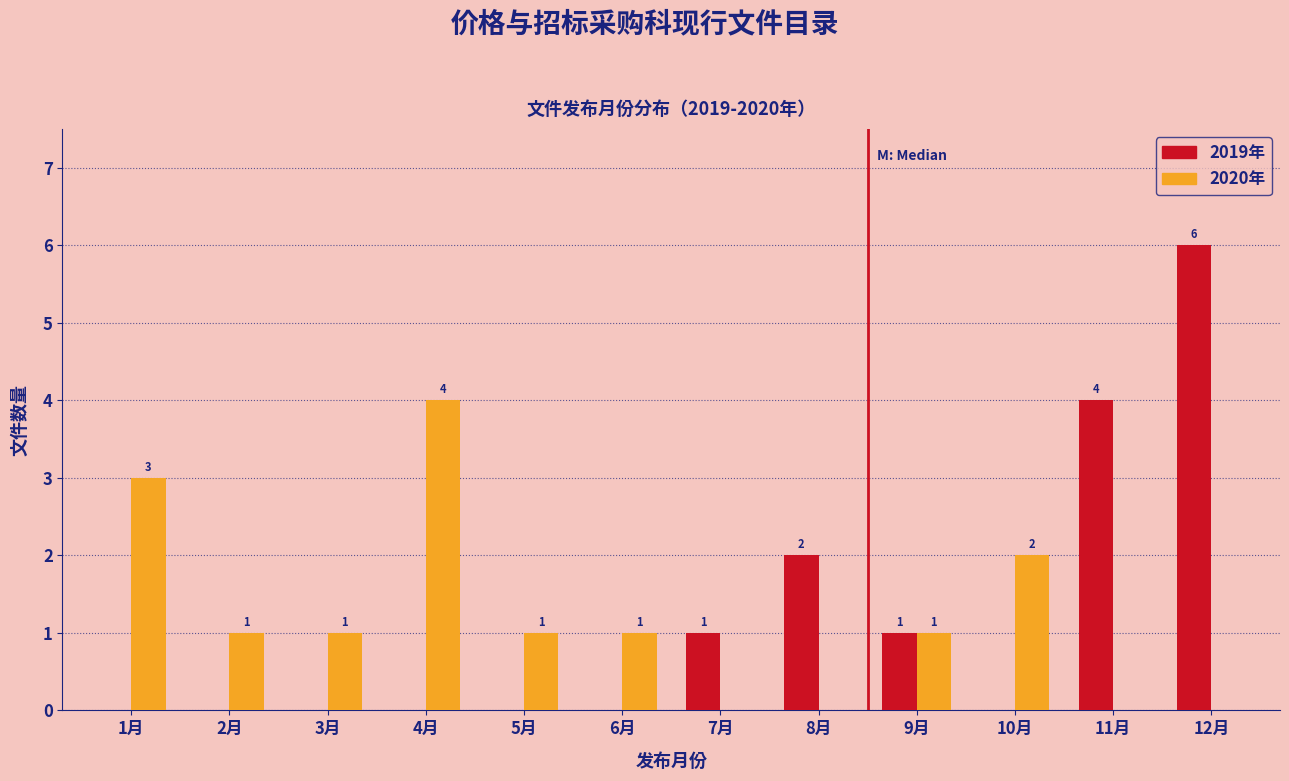

Reading left to right, extract all data points from this chart.

2019年: 1月=0	2月=0	3月=0	4月=0	5月=0	6月=0	7月=1	8月=2	9月=1	10月=0	11月=4	12月=6
2020年: 1月=3	2月=1	3月=1	4月=4	5月=1	6月=1	7月=0	8月=0	9月=1	10月=2	11月=0	12月=0